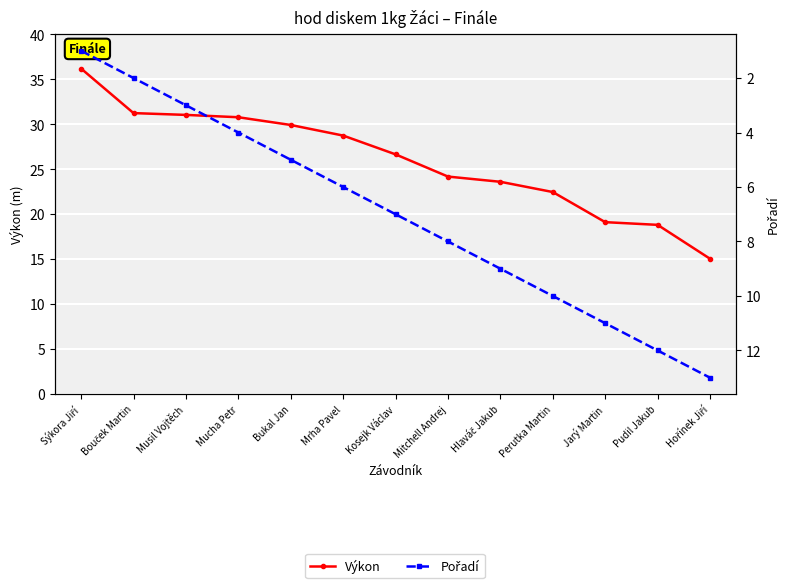

What is the label of the 12th point from the left?

Pudil Jakub